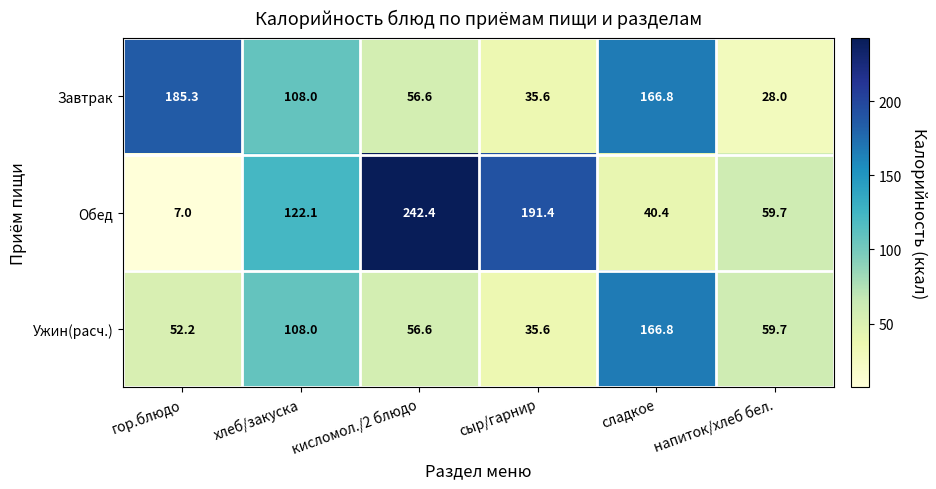

Between гор.блюдо and кисломол./2 блюдо, which series saw the biggest shift?

Обед